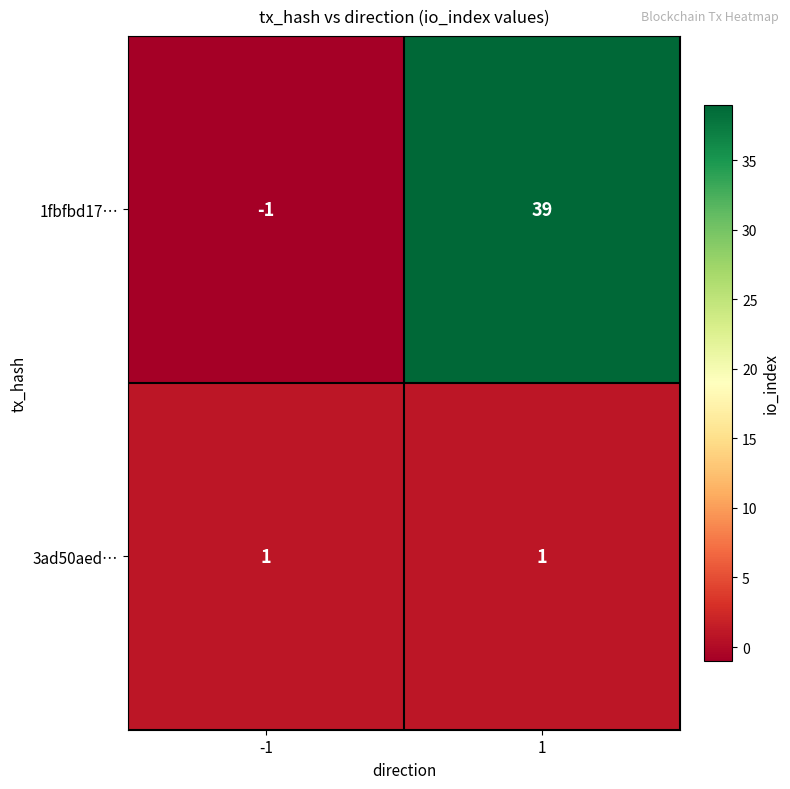

List the series in order of their overall mean, highest first.

1fbfbd17…, 3ad50aed…